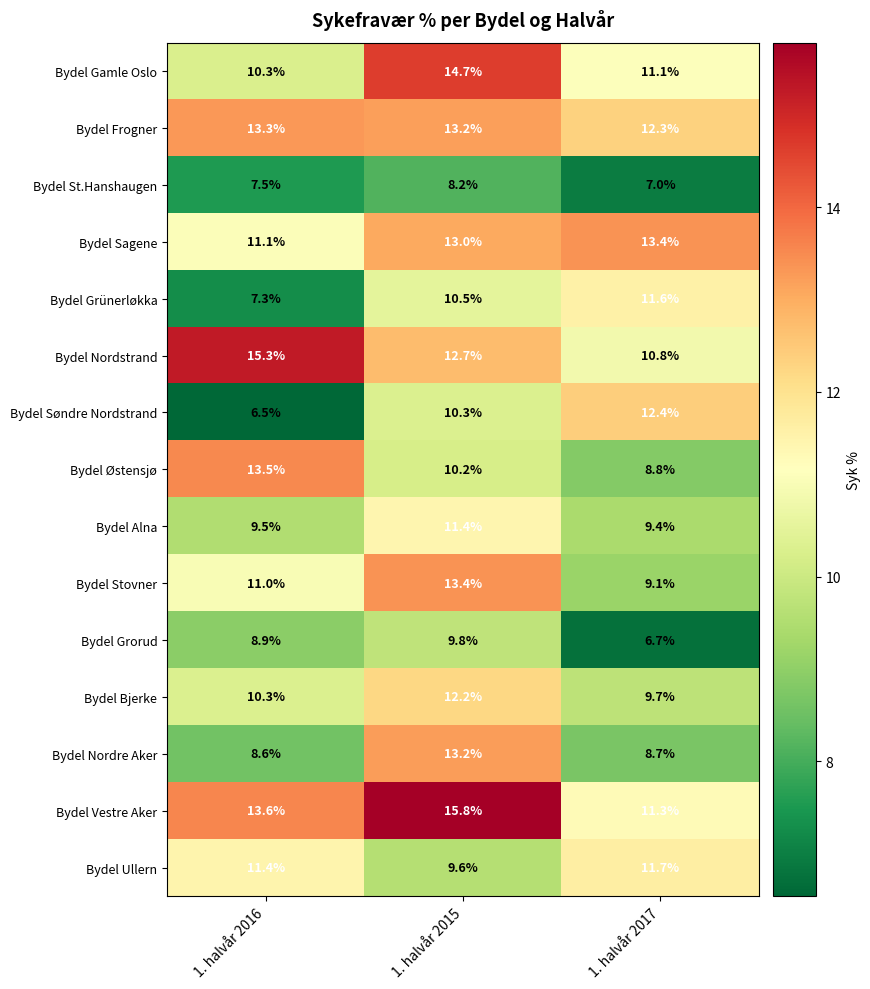

At which category is the sum across all series the highest?

1. halvår 2015